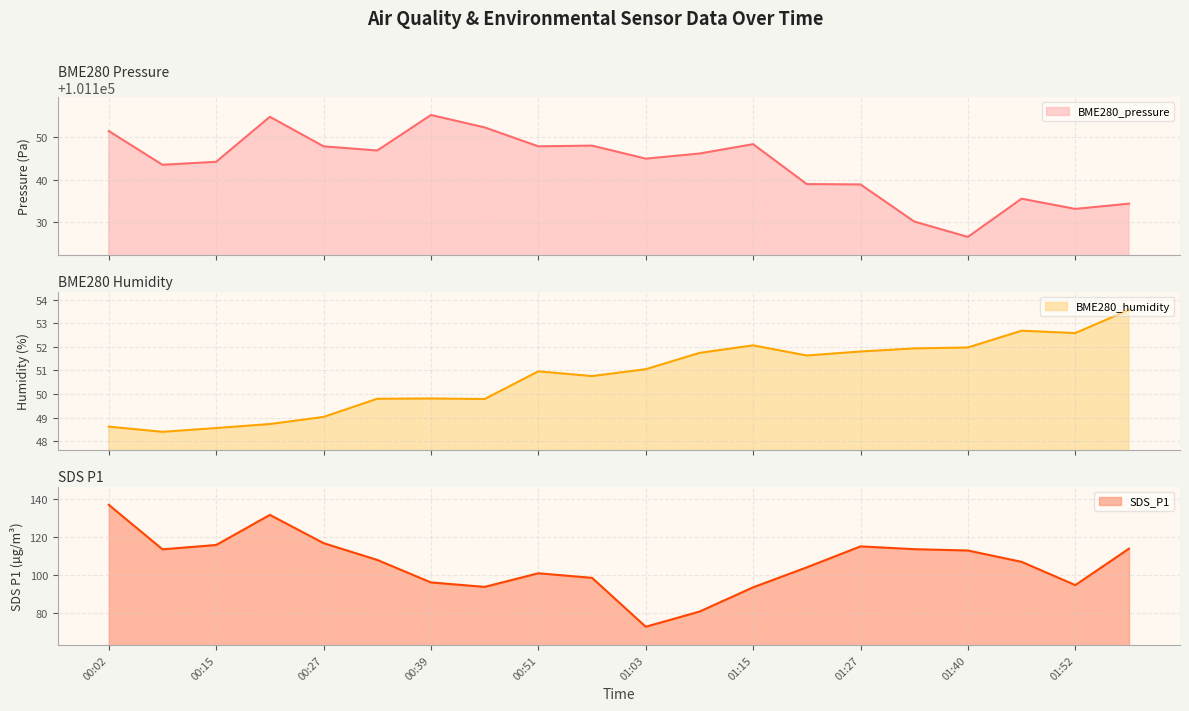

Between 00:57 and 00:51, which is larger?

00:57